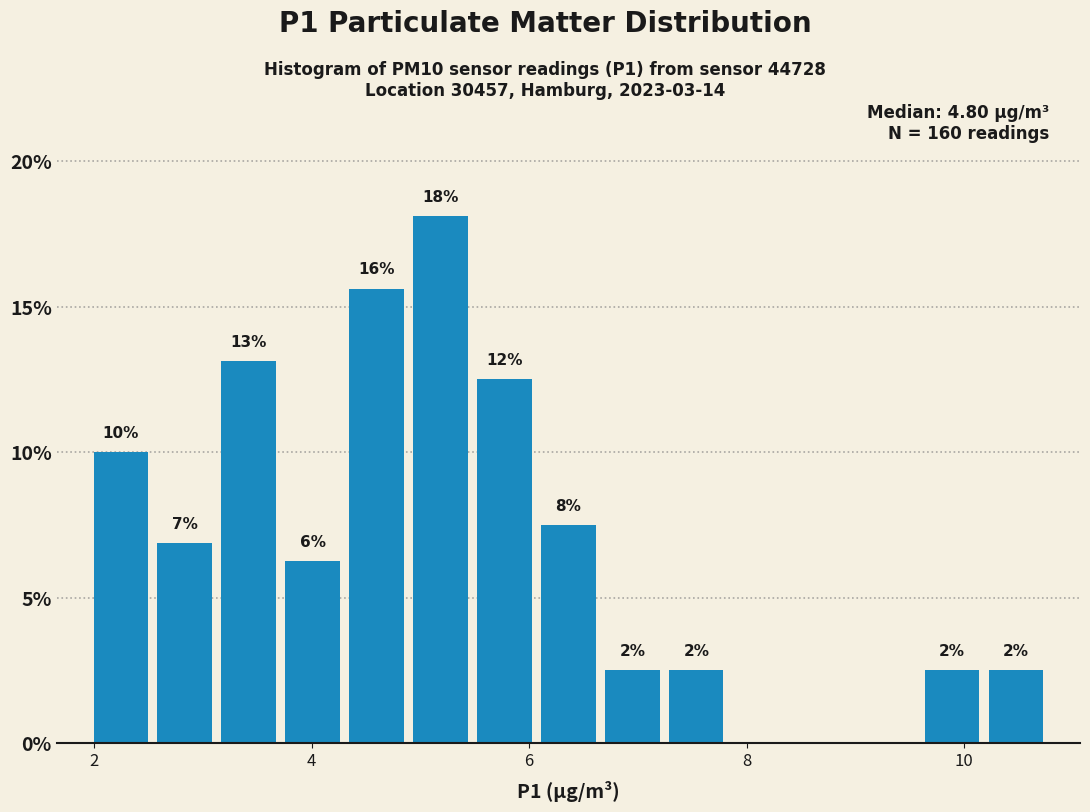

Around what value on the x-axis is the tallest bar? Give the approximate position of its centre, as read against the axis.

5.2